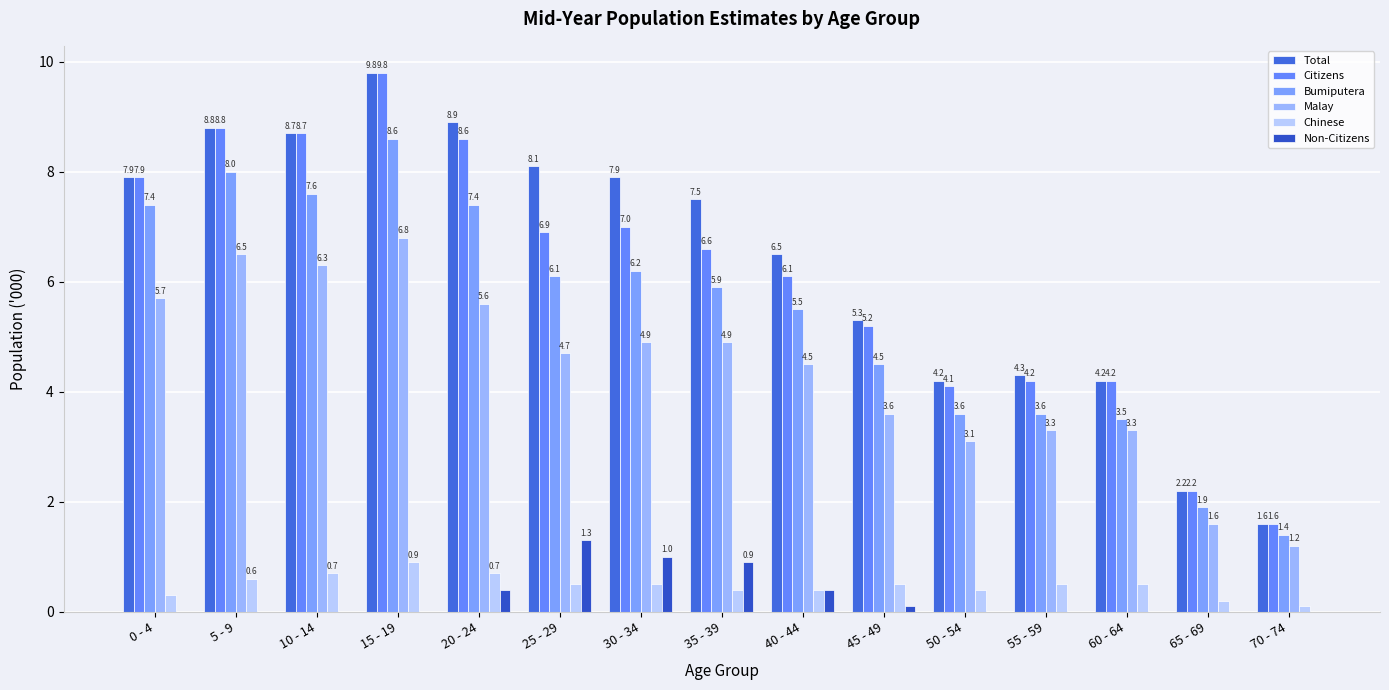

Between 10 - 14 and 50 - 54, which series saw the biggest shift?

Citizens